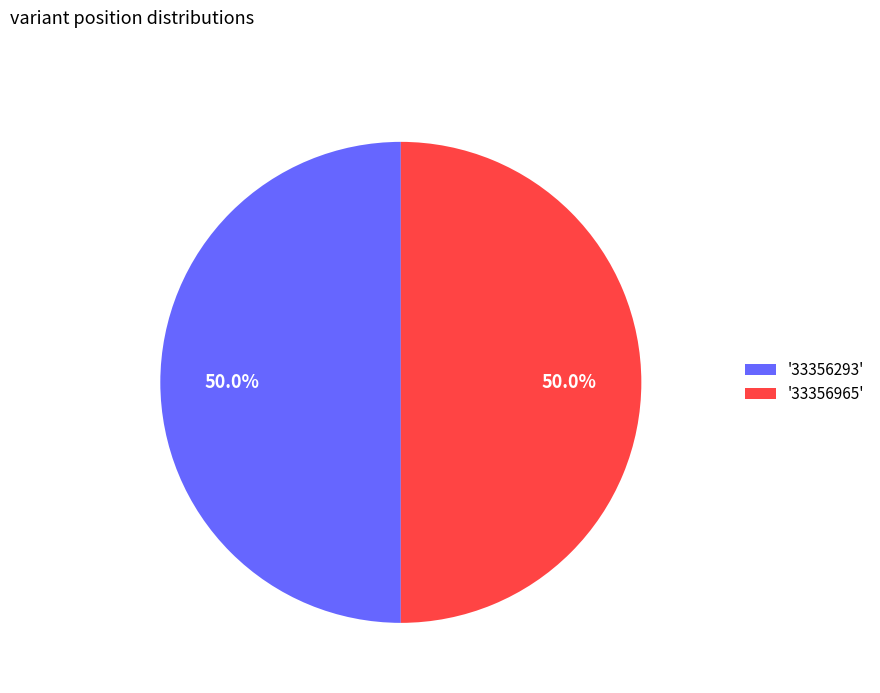

Do '33356293' and '33356965' together represent more than half of the pie?

Yes